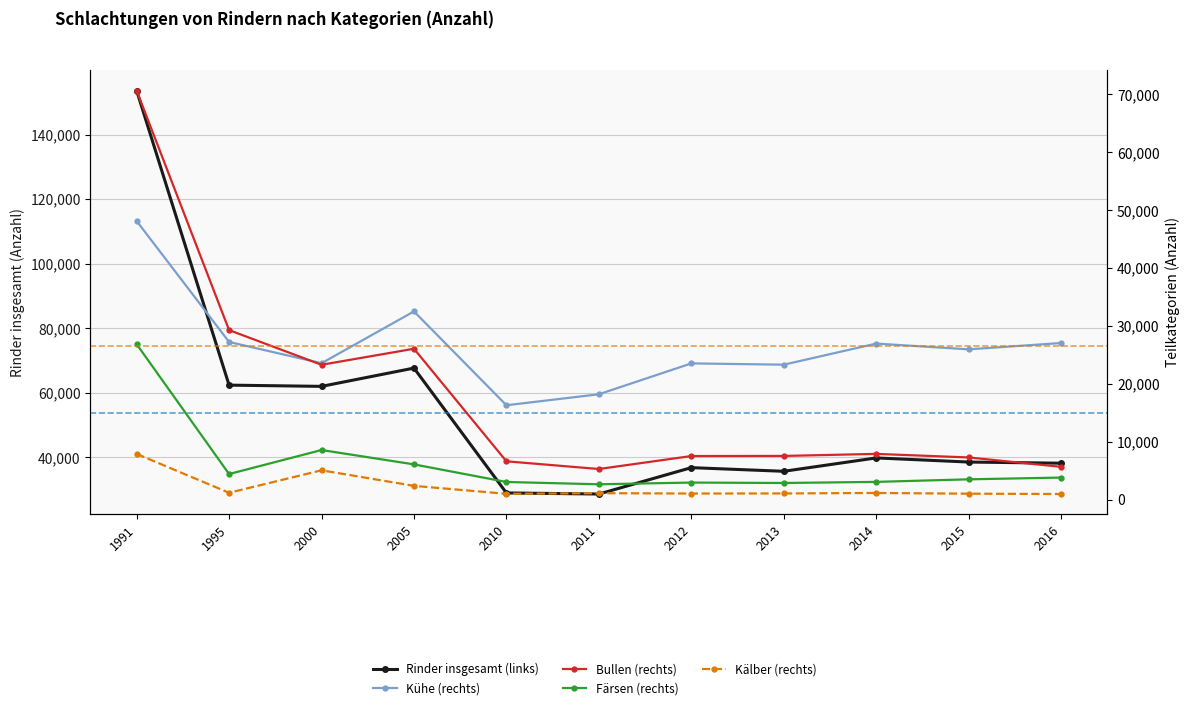

What is the lowest value of the Färsen (rechts) series?

2681